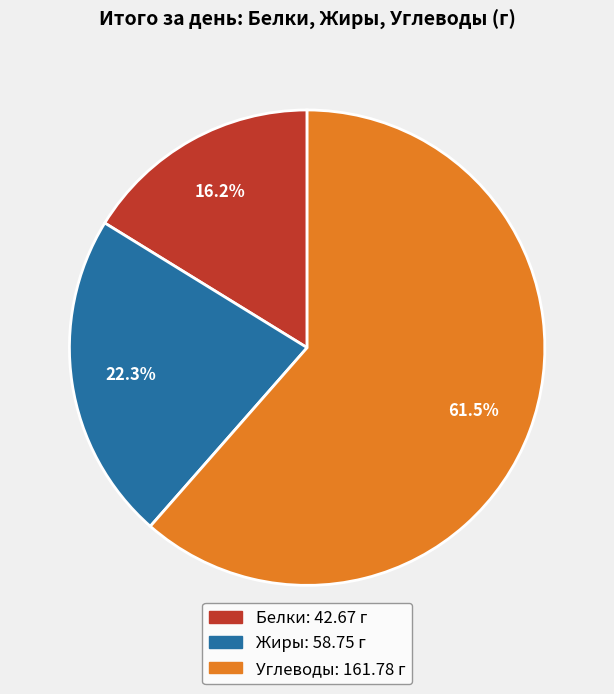

To the nearest percent, what is the average slice percentage?

33%